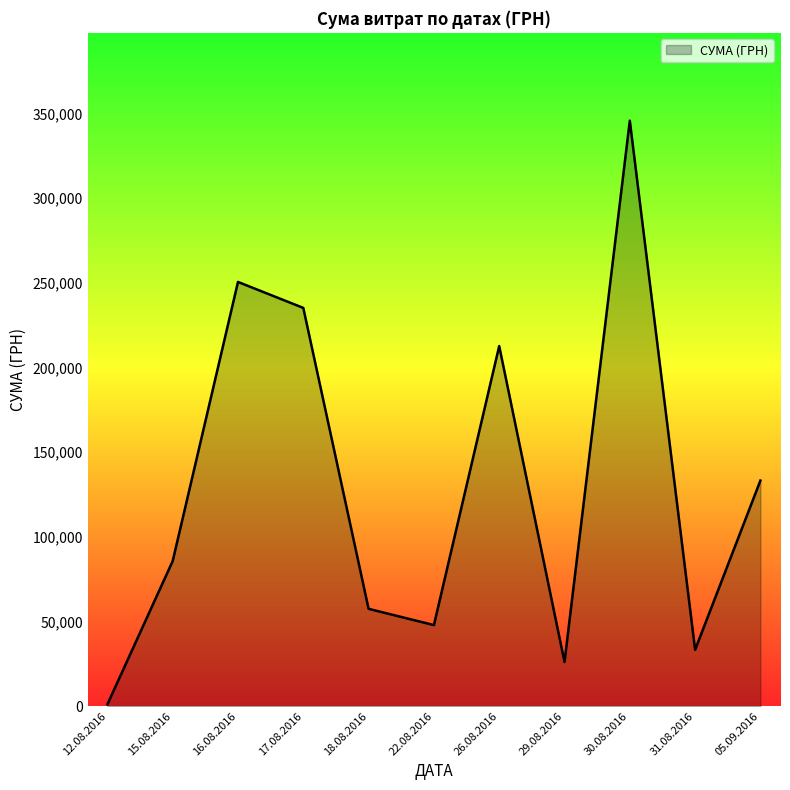

How many distinct data groups are displayed?

1